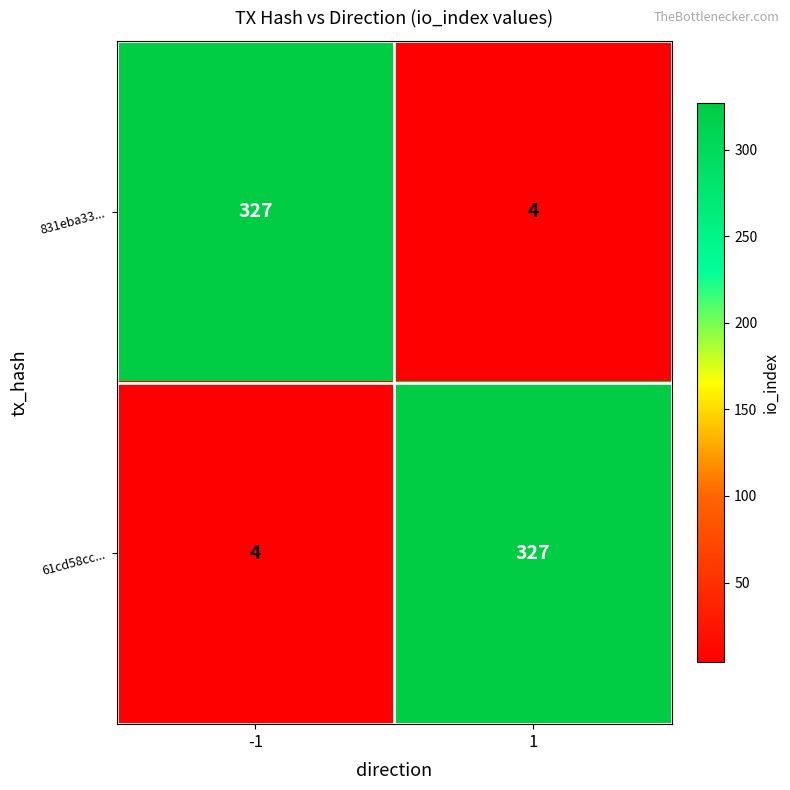

At how many categories does at least one series exceed 224?

2